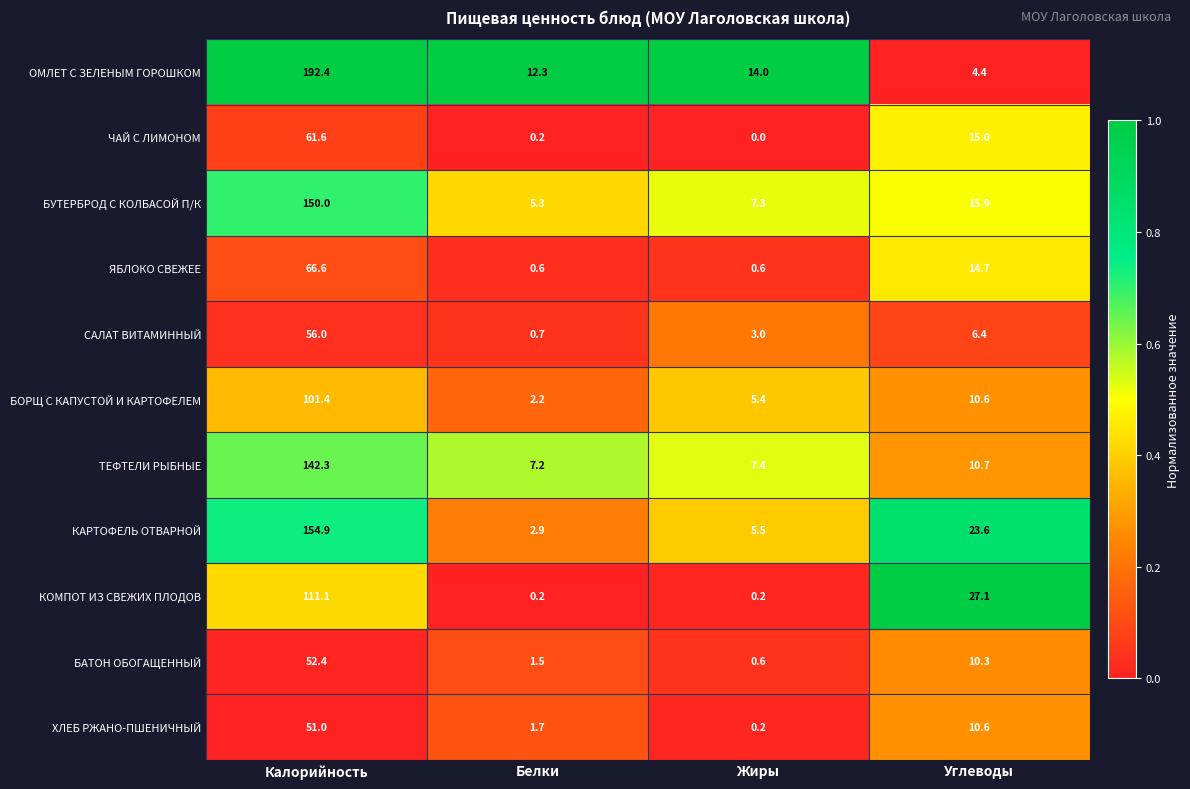

True or false: БОРЩ С КАПУСТОЙ И КАРТОФЕЛЕМ has a value of 8.0 at Жиры.

False